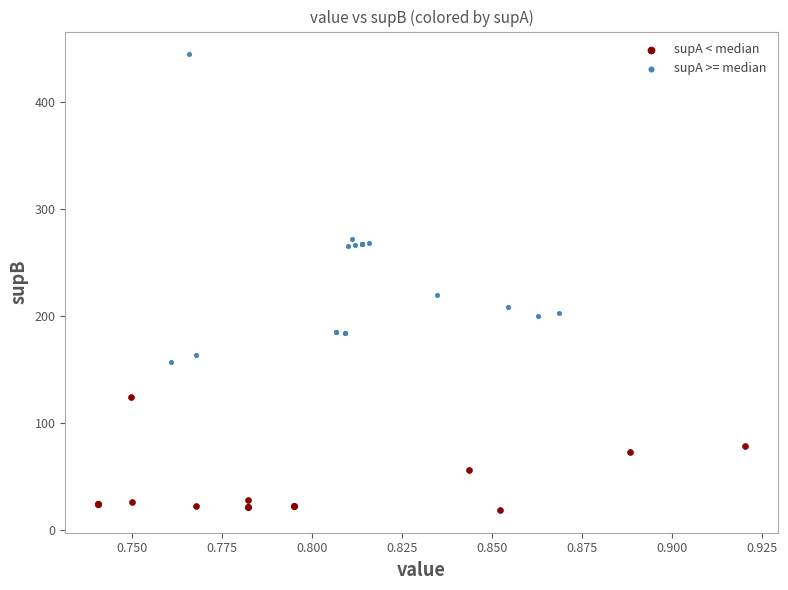

What are all the series names shown in the legend?

supA < median, supA >= median